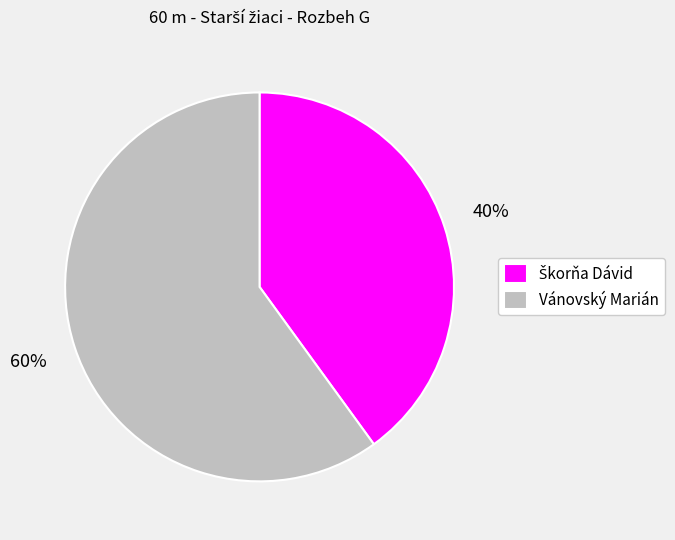

How many segments does this pie chart have?

2